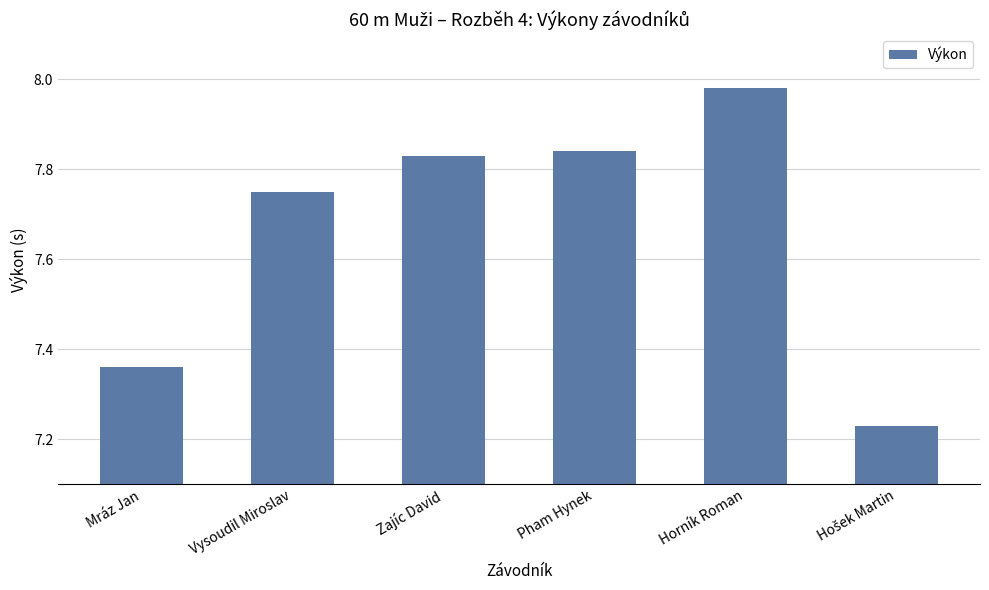

What is the sum of the values at Mráz Jan and Zajíc David?

15.2